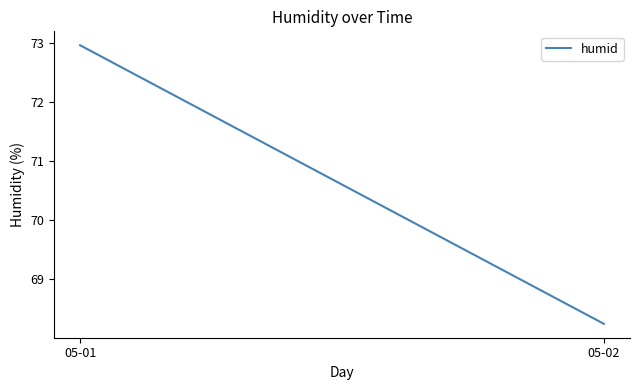

Which category has the highest value across all series?

05-01